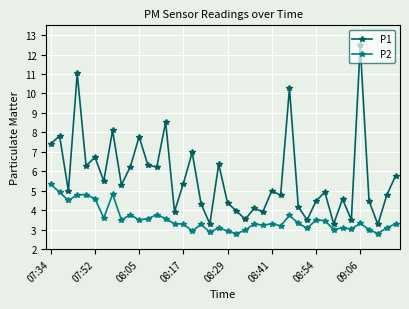

What is the value of the P1 point at the 3rd from the left?

5.0